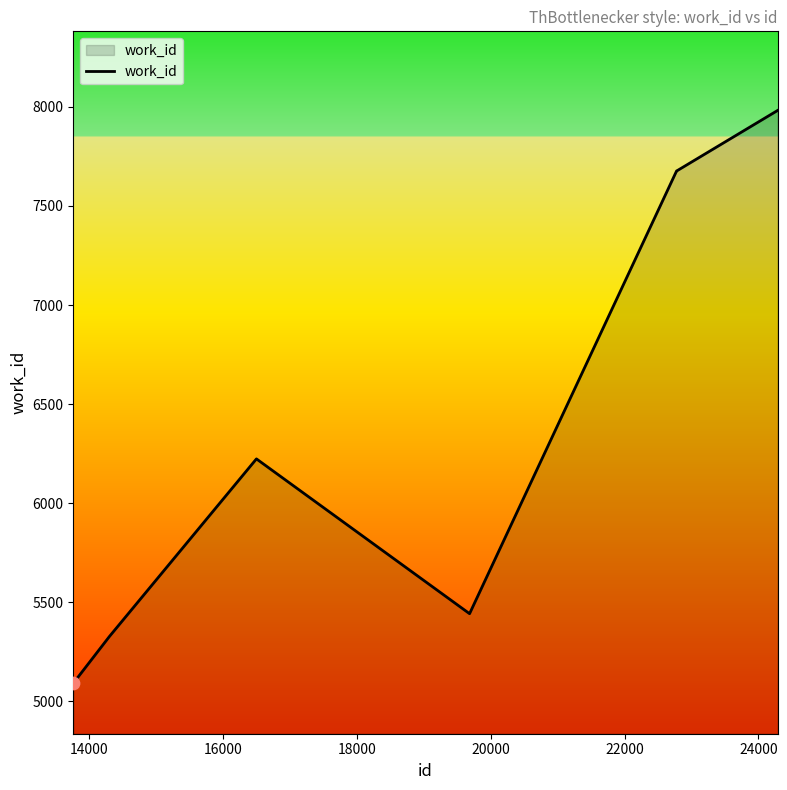

What is the difference between the maximum and minimum values?

2890